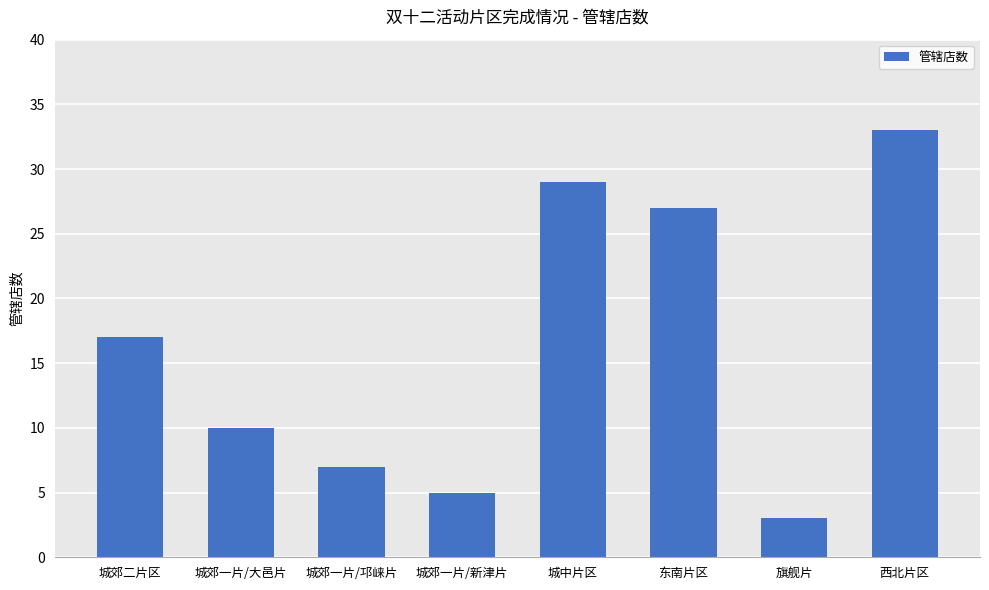

Reading right to left, extract all data points from this chart.

西北片区=33	旗舰片=3	东南片区=27	城中片区=29	城郊一片/新津片=5	城郊一片/邛崃片=7	城郊一片/大邑片=10	城郊二片区=17